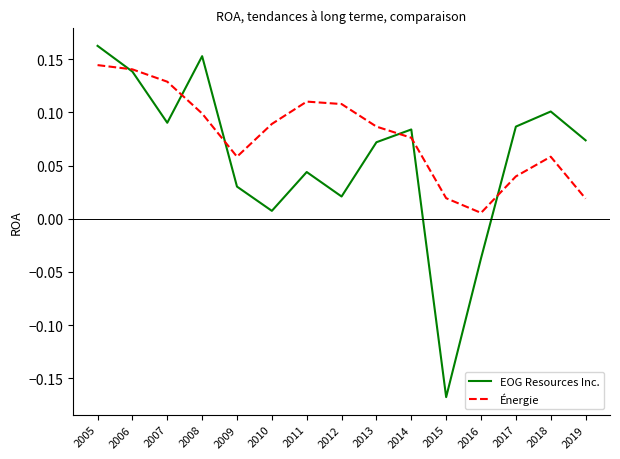

True or false: Énergie and EOG Resources Inc. intersect in this chart.

True